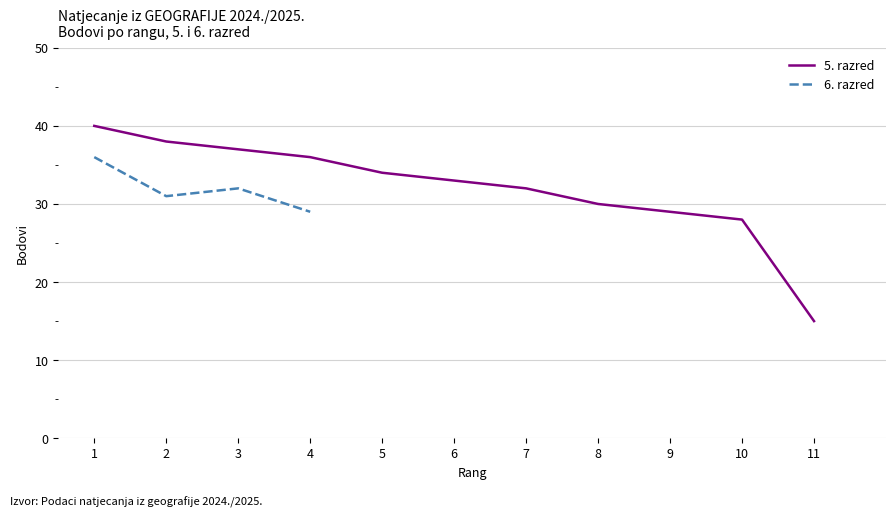

Is it true that the value at 3 is 11?

False